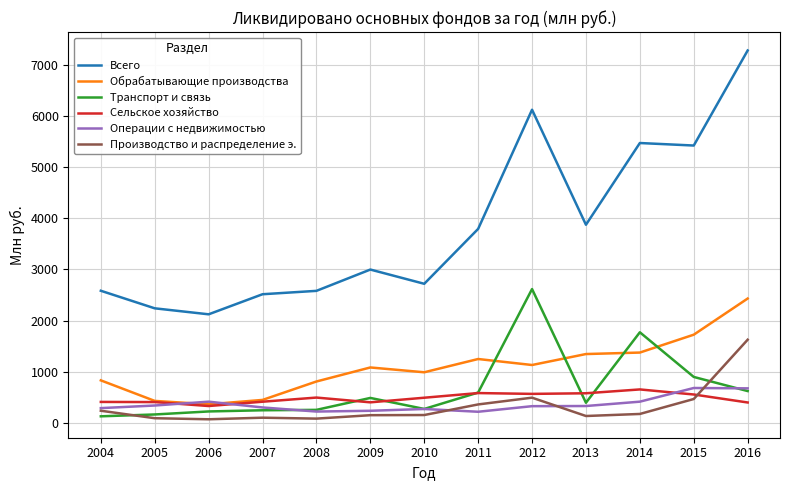

Is the value of Сельское хозяйство at 2007 greater than the value of Обрабатывающие производства at 2015?

No